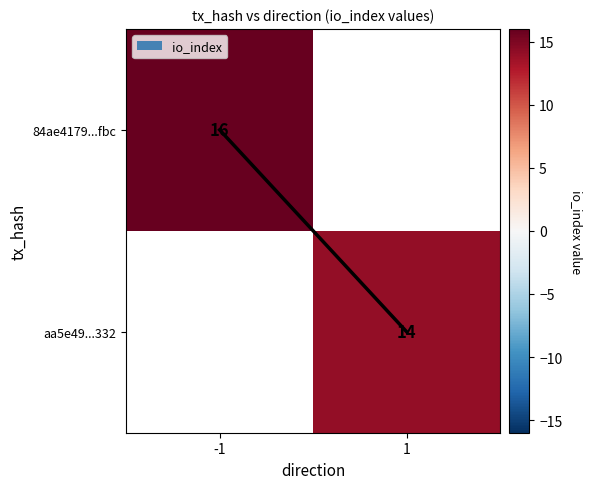

The aa5e49...332 series shows 22 at 1. True or false?

False